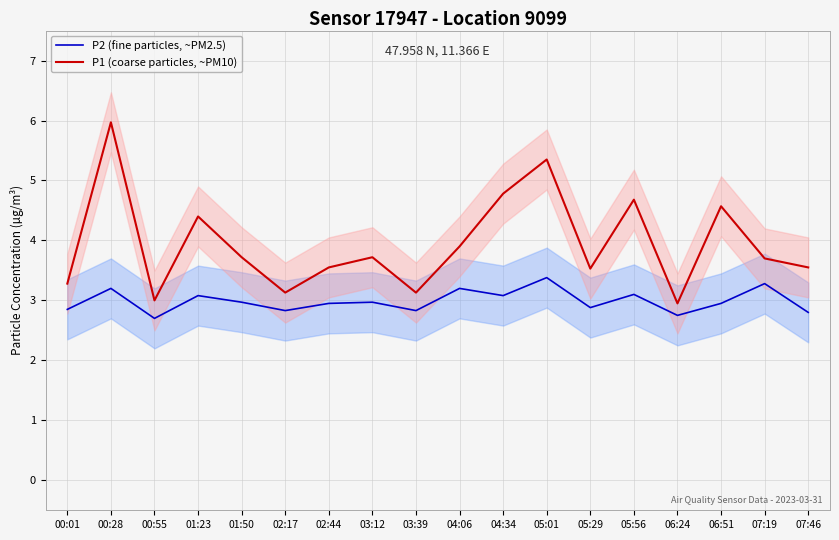

What are all the series names shown in the legend?

P2 (fine particles, ~PM2.5), P1 (coarse particles, ~PM10)